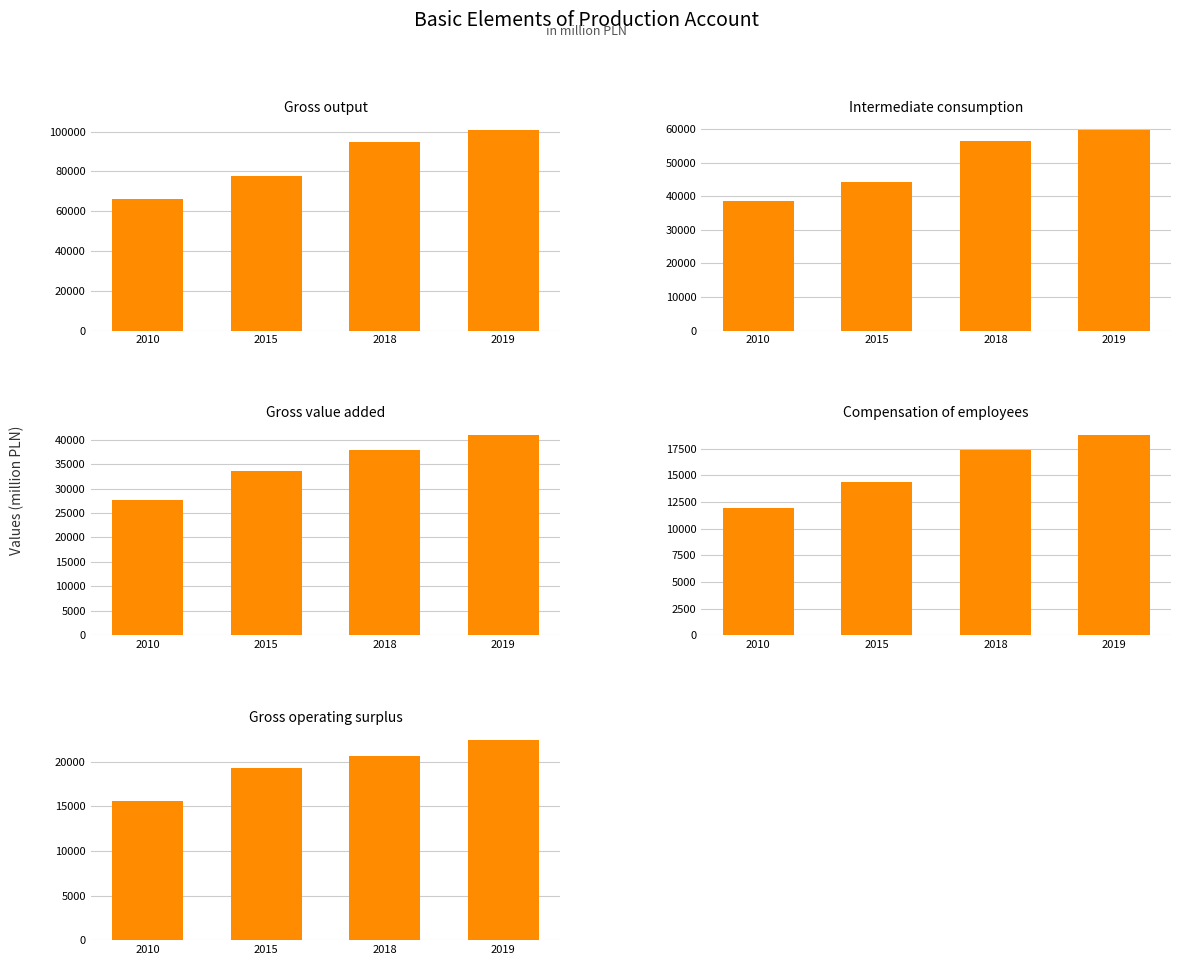

At which label does Gross operating surplus first exceed 20604?

2019